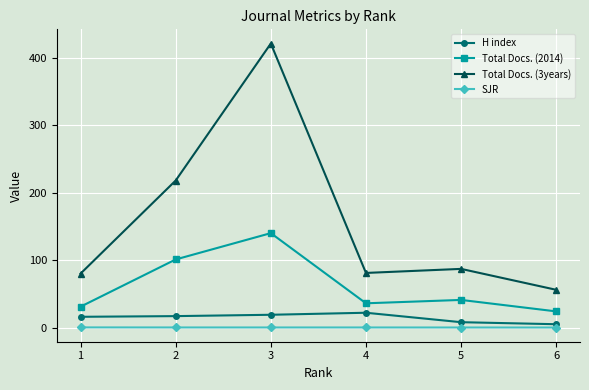

What is the spread (max minus min) of values at 5?

86.9